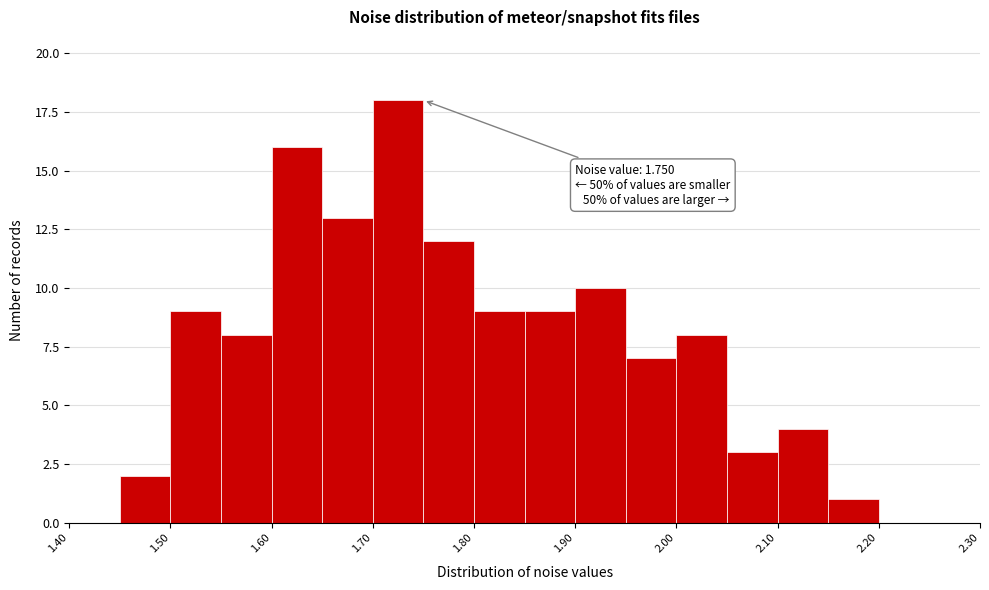

Which range on the x-axis has the tallest bar?

1.70 to 1.75